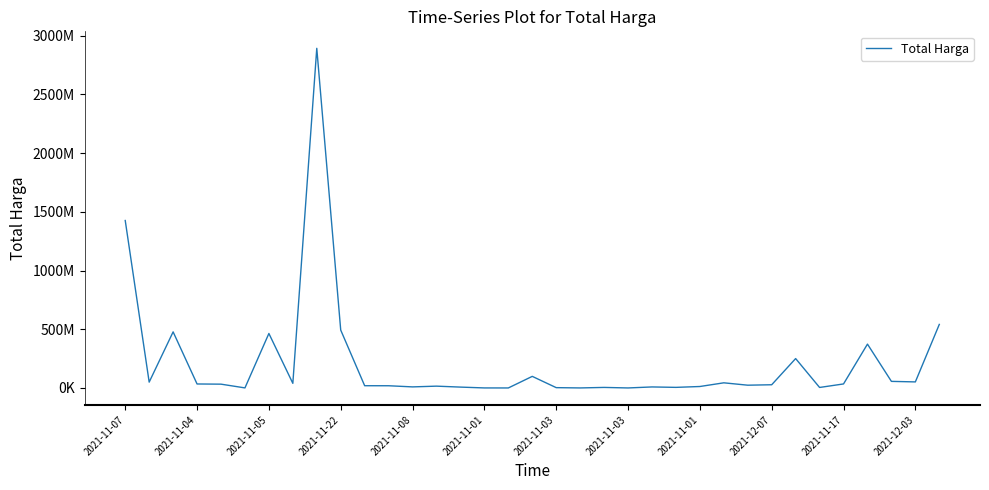

Does the chart have visible grid lines?

No